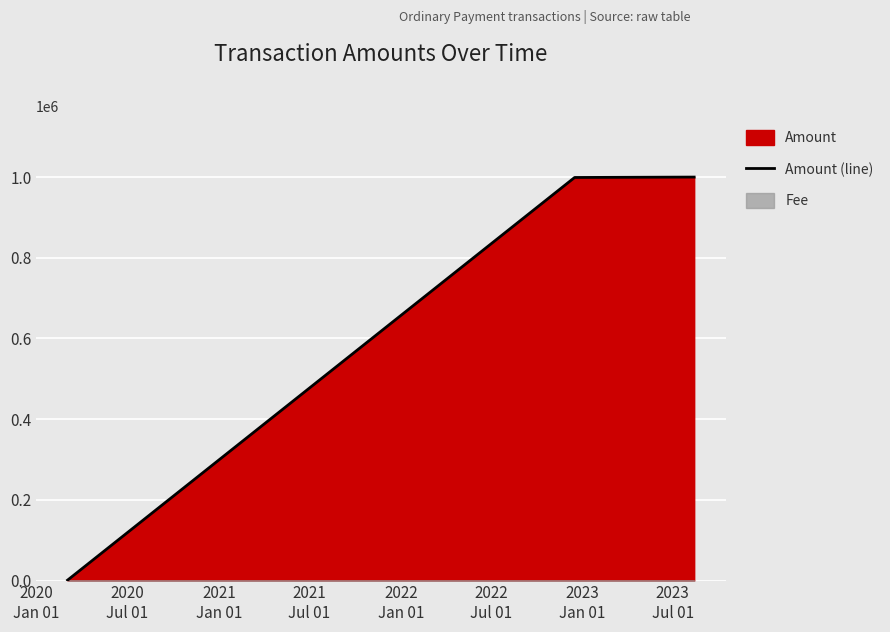

What is the label of the 1st point from the left?

2020
Jan 01